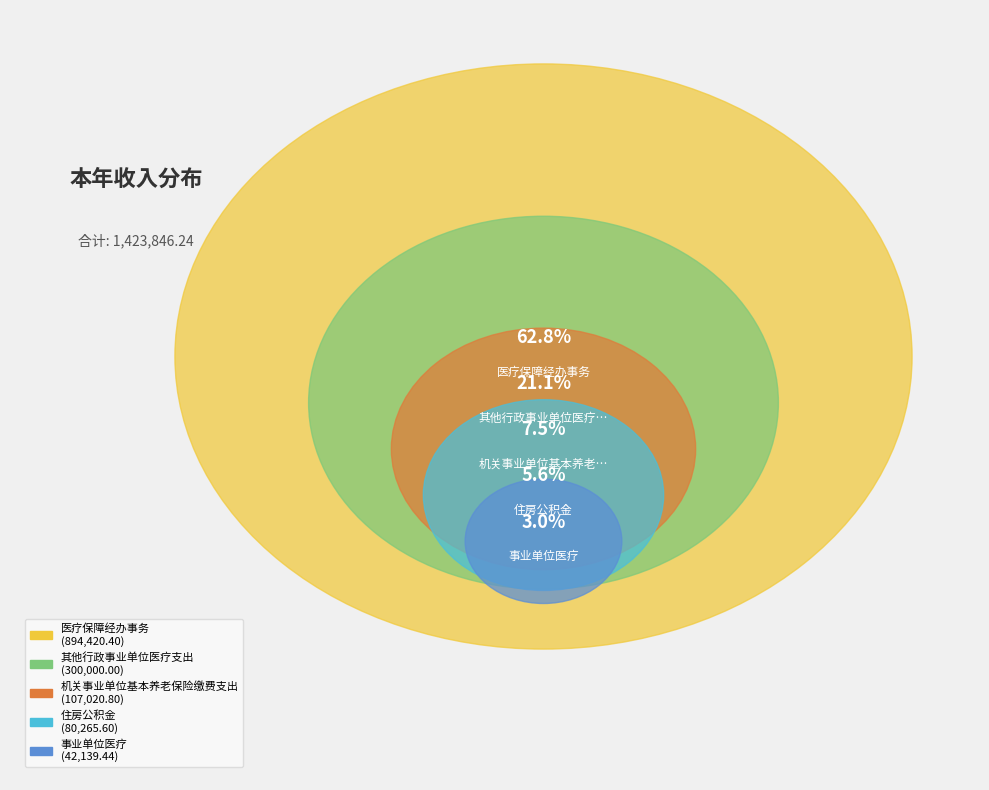

Is it true that 其他行政事业单位医疗支出 is 12% of the pie?

False